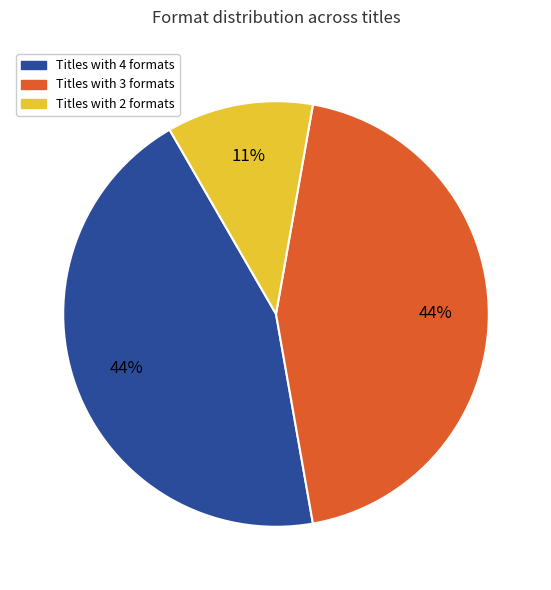

Does any single category account for the majority?

No